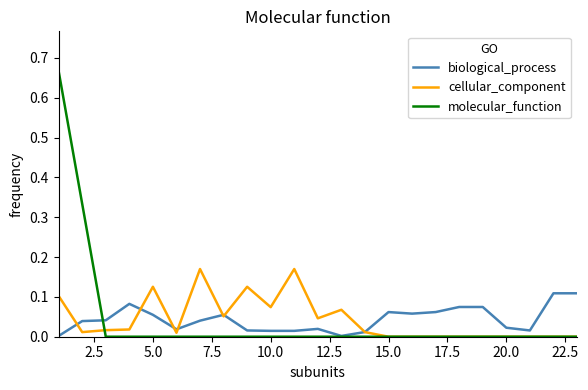

At how many categories does at least one series exceed 0?

23